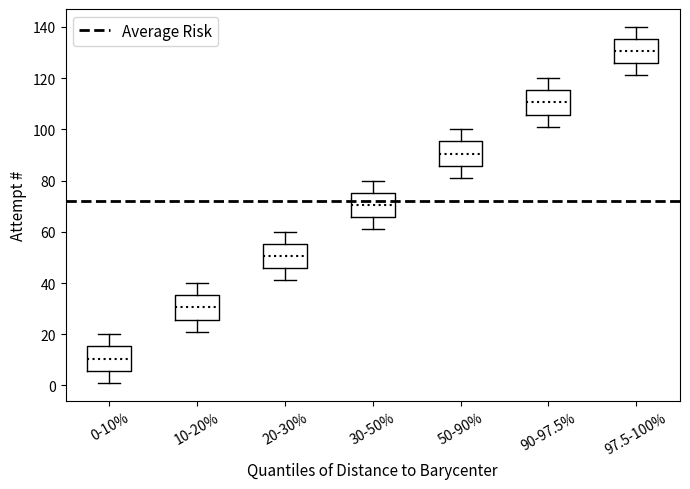

Reading left to right, read every box against the y-axis: the position of its median line, the range the box covers, and the ends of its whiskers. The values are not printed on the chart, so give them approximately, as read against the axis.

0-10%: median 10, box 6 to 16, whiskers 2 to 20
10-20%: median 30, box 26 to 36, whiskers 22 to 40
20-30%: median 50, box 46 to 56, whiskers 42 to 60
30-50%: median 70, box 66 to 76, whiskers 62 to 80
50-90%: median 90, box 86 to 96, whiskers 82 to 100
90-97.5%: median 110, box 106 to 116, whiskers 102 to 120
97.5-100%: median 130, box 126 to 136, whiskers 122 to 140